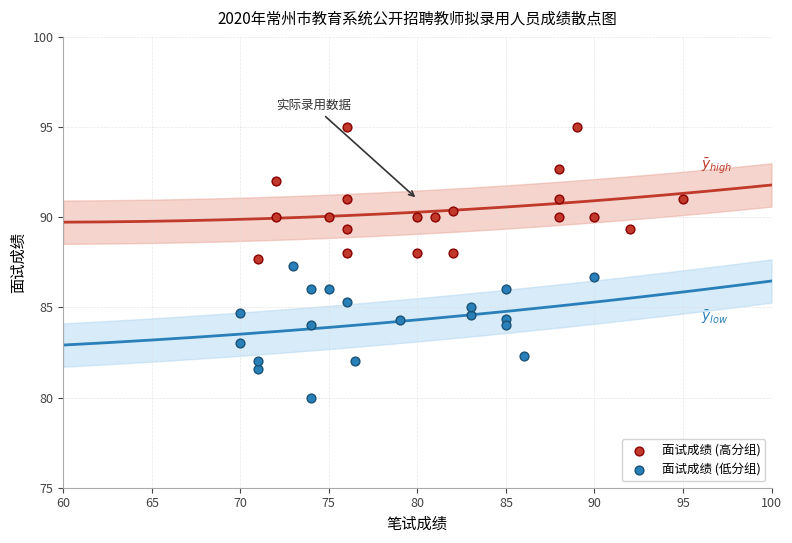

Which series contains the highest Y value?

面试成绩 (高分组)